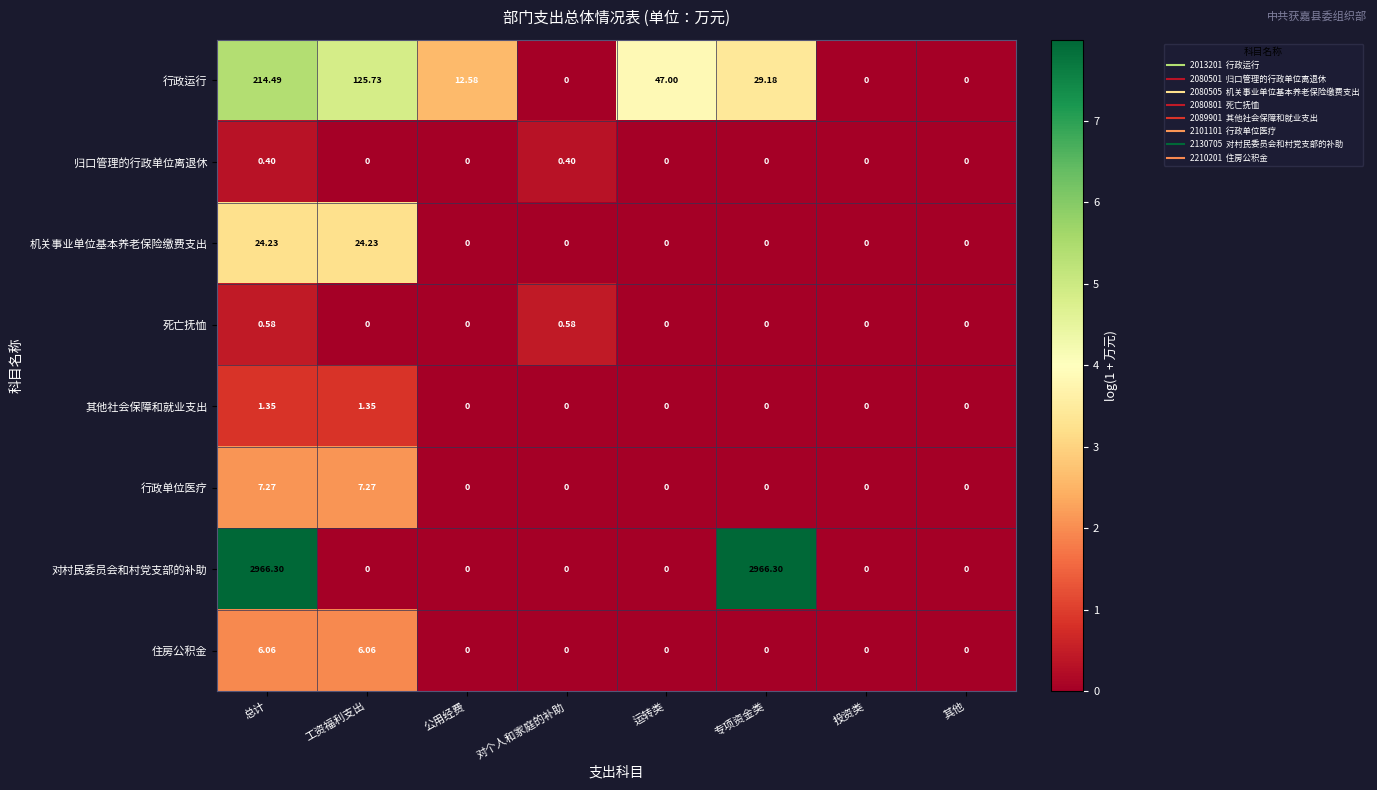

At which category is the sum across all series the highest?

总计